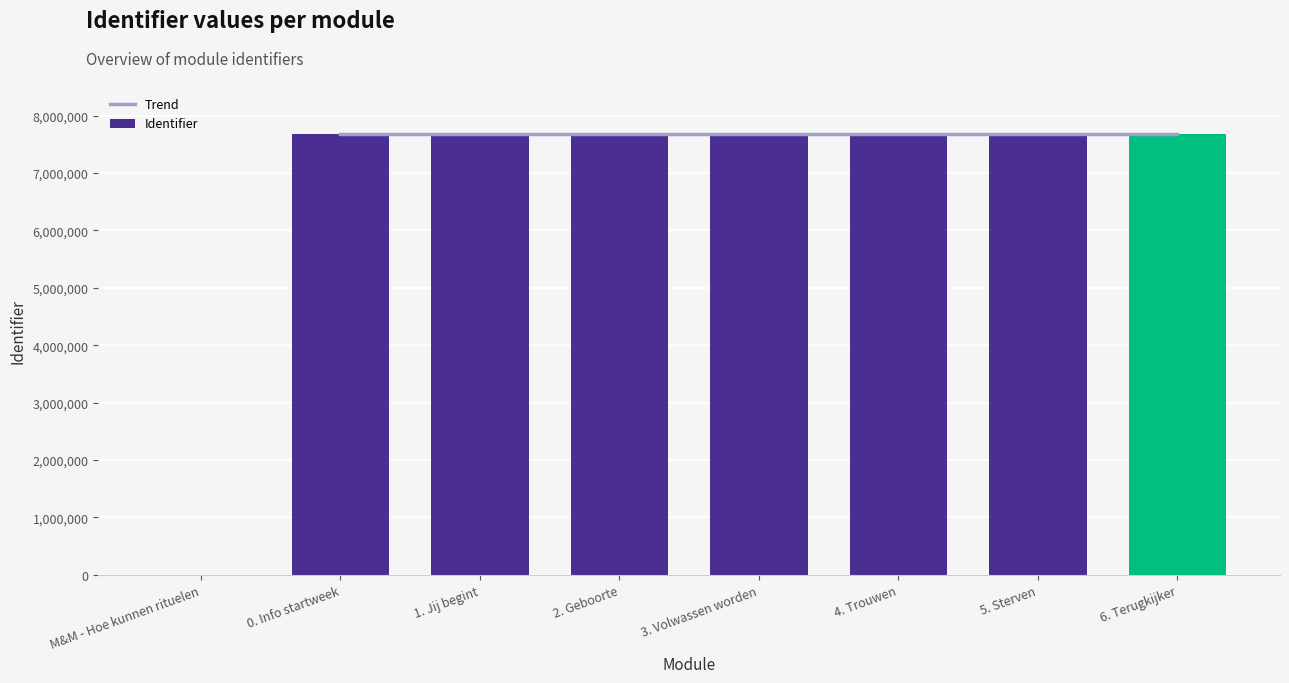

What is the label of the 1st bar from the left?

M&M - Hoe kunnen rituelen